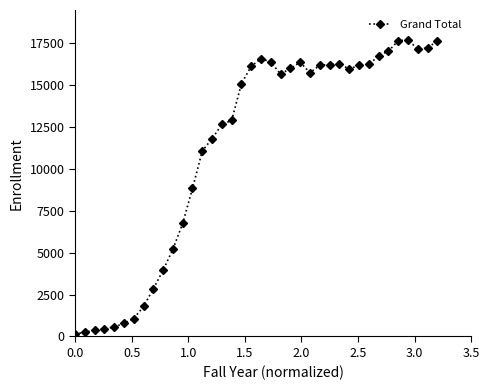

What is the sum of all values?

427167